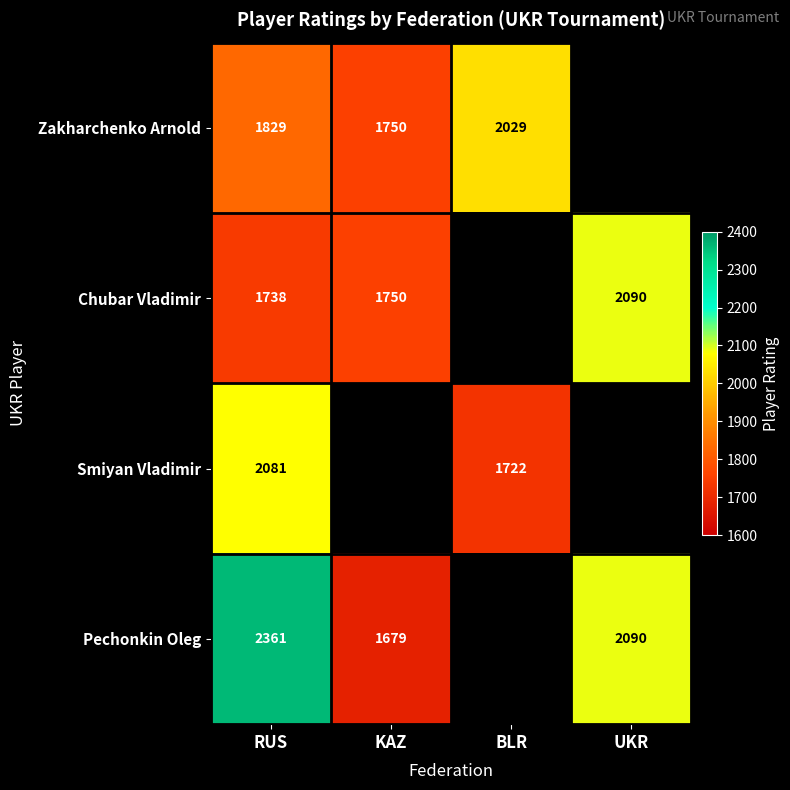

What is the difference between the highest and lowest values at RUS?

623